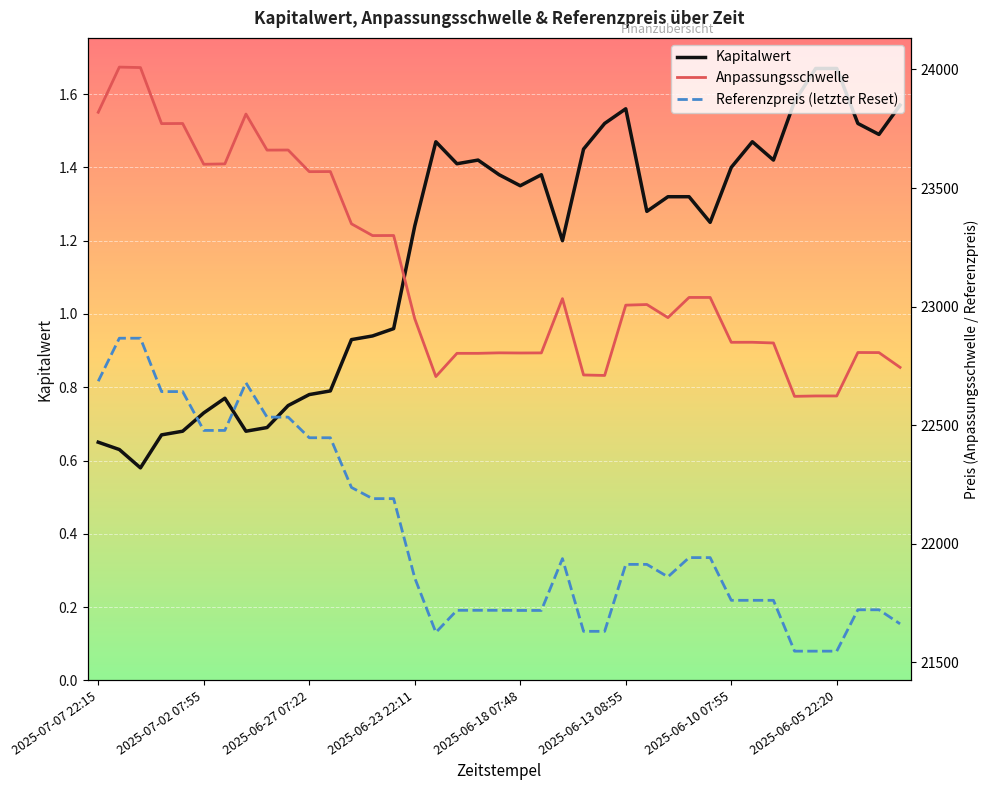

Is it true that Anpassungsschwelle equals 39002.8 at 9?

False